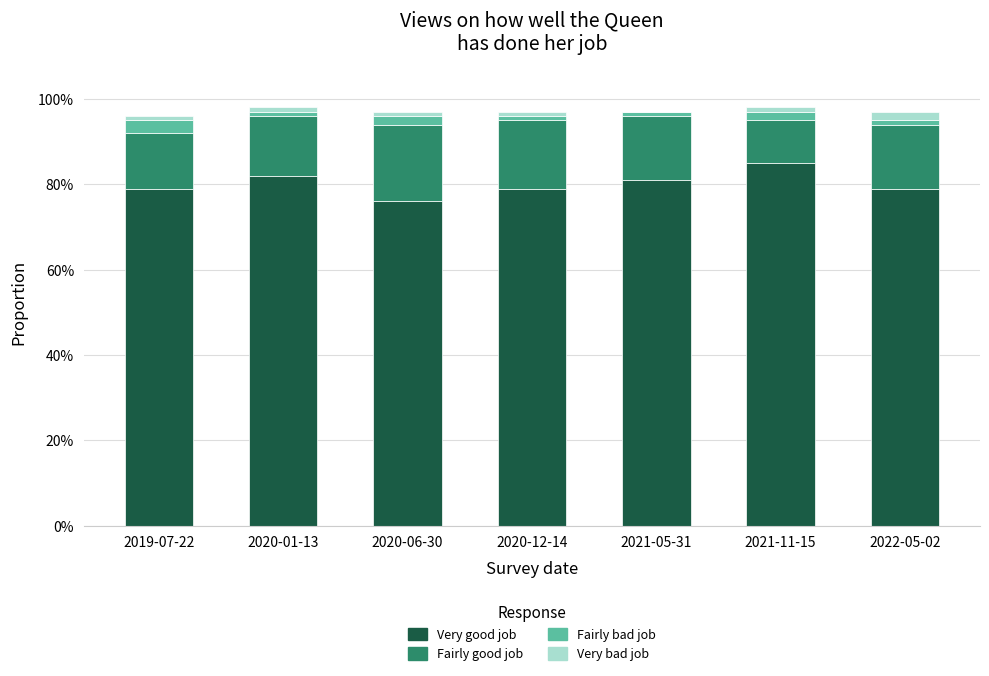

Does the chart contain stacked bars?

Yes